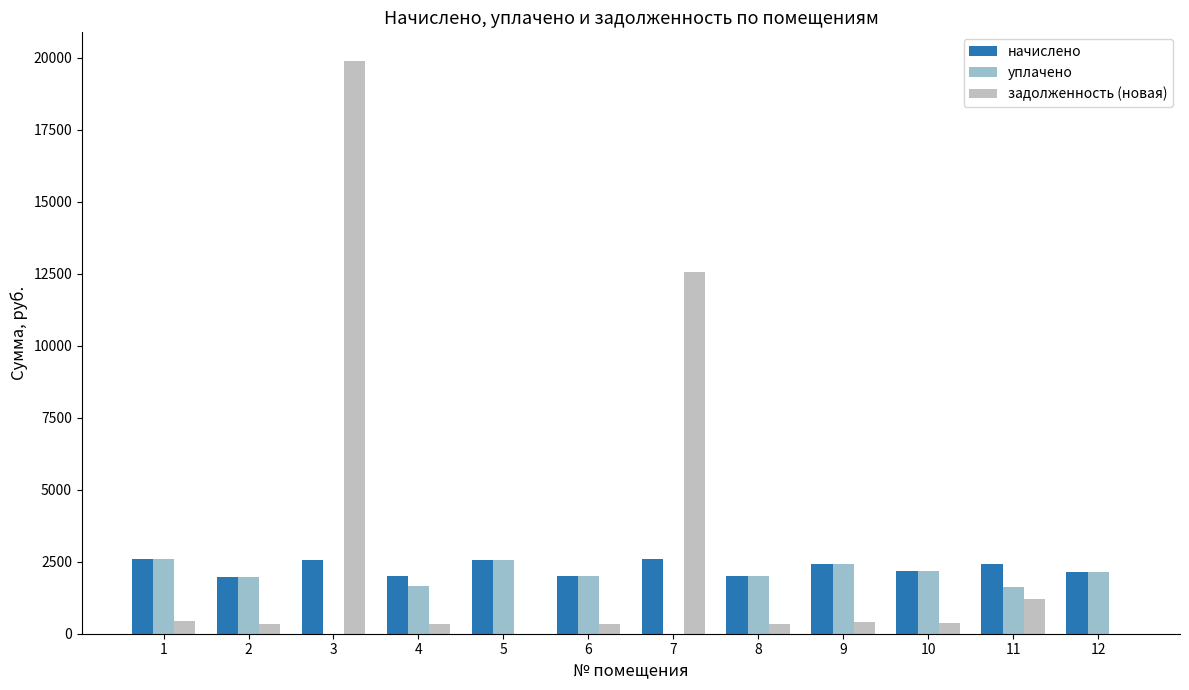

What is the greatest value displayed?

19895.1